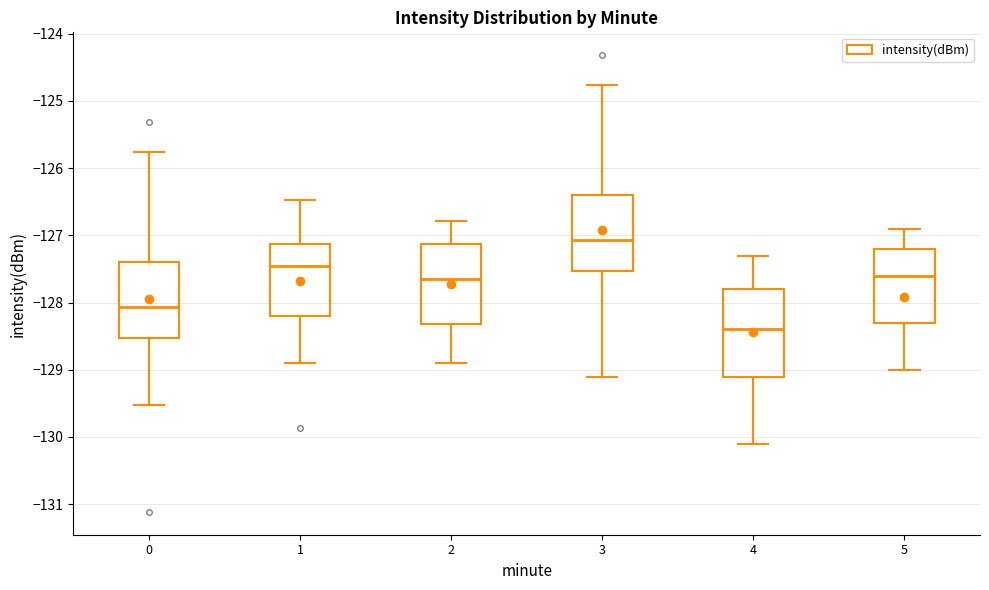

Reading left to right, read every box against the y-axis: the position of its median line, the range the box covers, and the ends of its whiskers. The values are not printed on the chart, so give them approximately, as read against the axis.

0: median -128.1, box -128.5 to -127.4, whiskers -129.5 to -125.8
1: median -127.5, box -128.2 to -127.1, whiskers -128.9 to -126.5
2: median -127.7, box -128.3 to -127.1, whiskers -128.9 to -126.8
3: median -127.1, box -127.5 to -126.4, whiskers -129.1 to -124.8
4: median -128.4, box -129.1 to -127.8, whiskers -130.1 to -127.3
5: median -127.6, box -128.3 to -127.2, whiskers -129.0 to -126.9